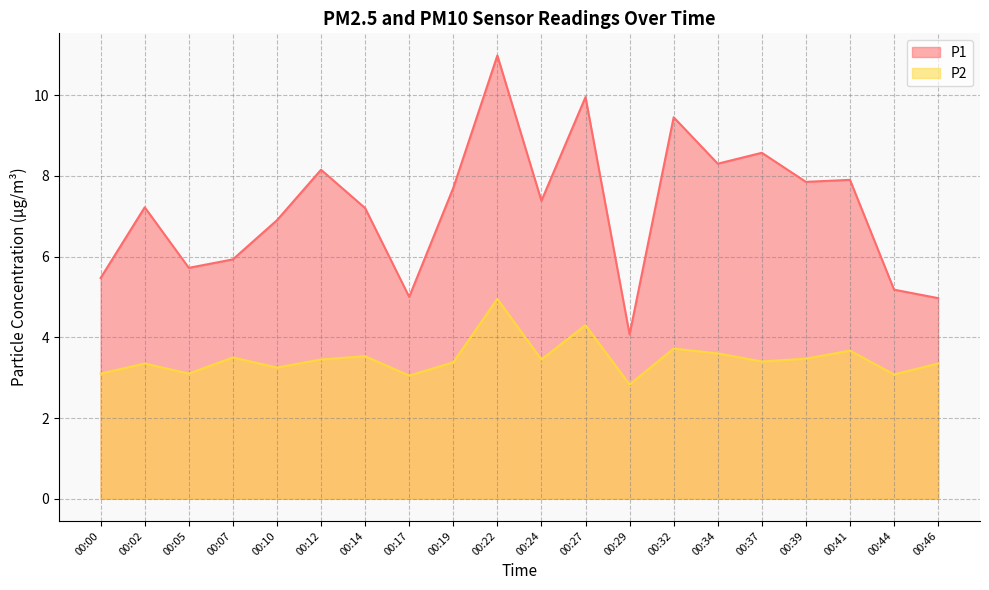

Reading left to right, list all the values displayed in this chart.

P1: 00:00=5.5	00:02=7.2	00:05=5.7	00:07=5.9	00:10=6.9	00:12=8.2	00:14=7.2	00:17=5.0	00:19=7.7	00:22=11.0	00:24=7.4	00:27=9.9	00:29=4.1	00:32=9.4	00:34=8.3	00:37=8.6	00:39=7.8	00:41=7.9	00:44=5.2	00:46=5.0
P2: 00:00=3.1	00:02=3.4	00:05=3.1	00:07=3.5	00:10=3.2	00:12=3.5	00:14=3.5	00:17=3.0	00:19=3.4	00:22=5.0	00:24=3.5	00:27=4.3	00:29=2.8	00:32=3.7	00:34=3.6	00:37=3.4	00:39=3.5	00:41=3.7	00:44=3.1	00:46=3.4